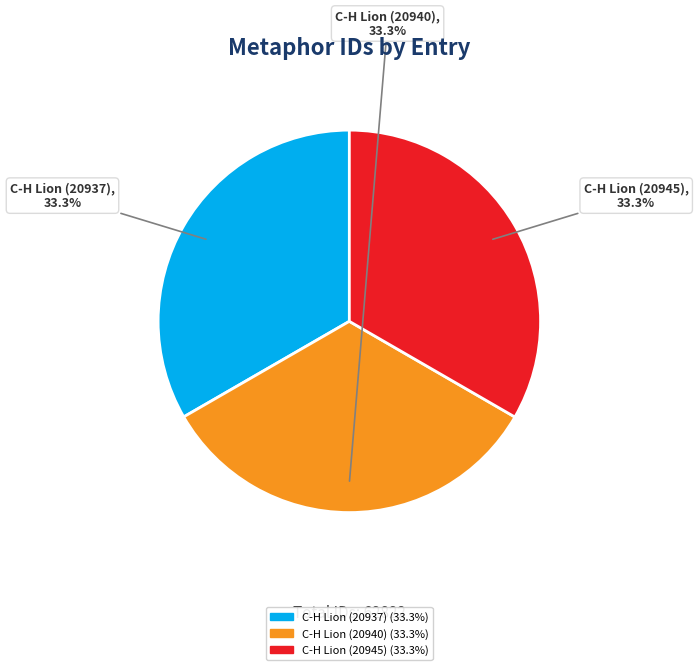

Does C-H Lion (20940) account for over 50% of the chart?

No